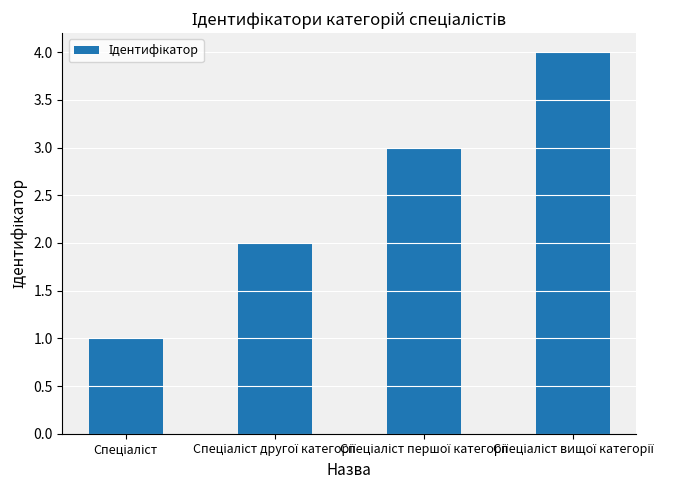

What is the difference between the maximum and minimum values?

3